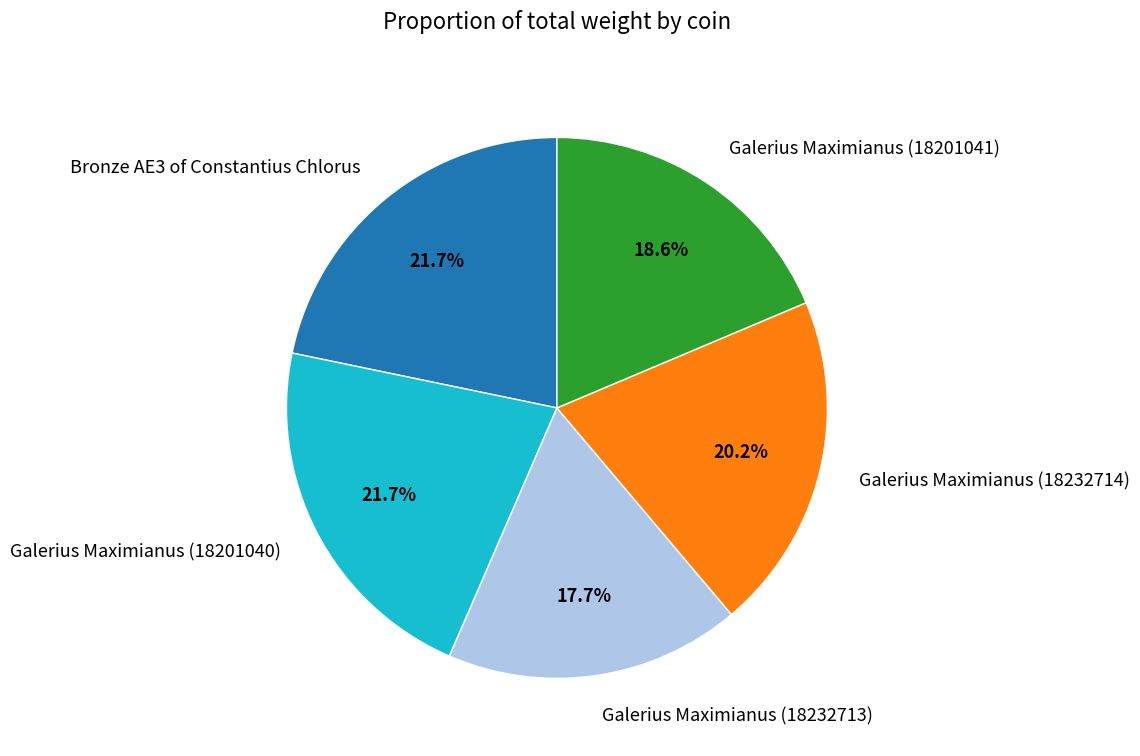

What portion of the pie excludes Galerius Maximianus (18232713)?

82.3%